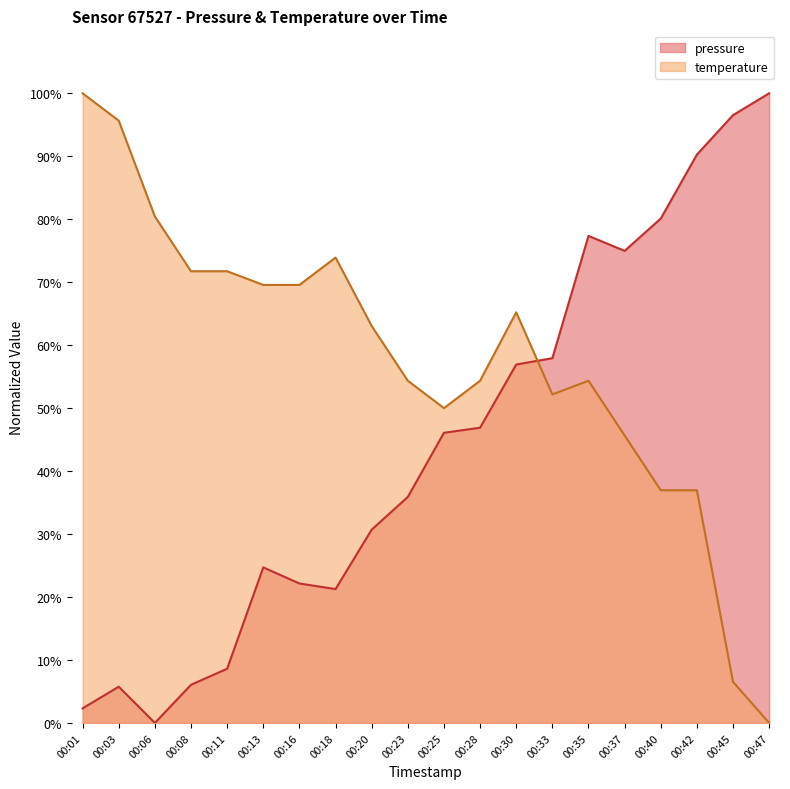

What are all the series names shown in the legend?

pressure, temperature